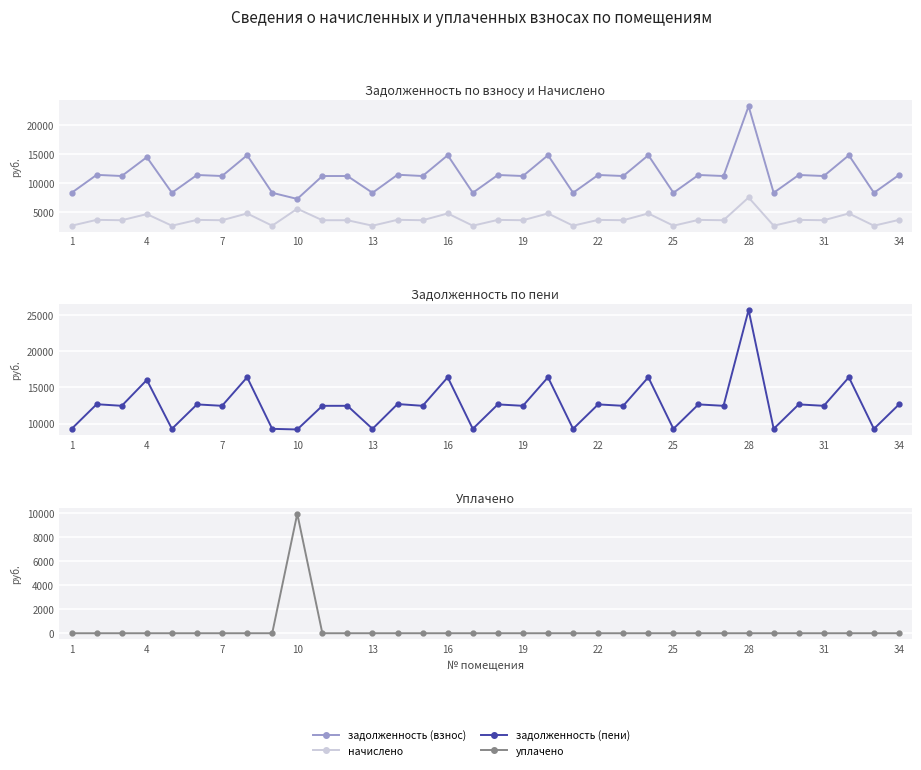

Count the number of categories in the chart.

34